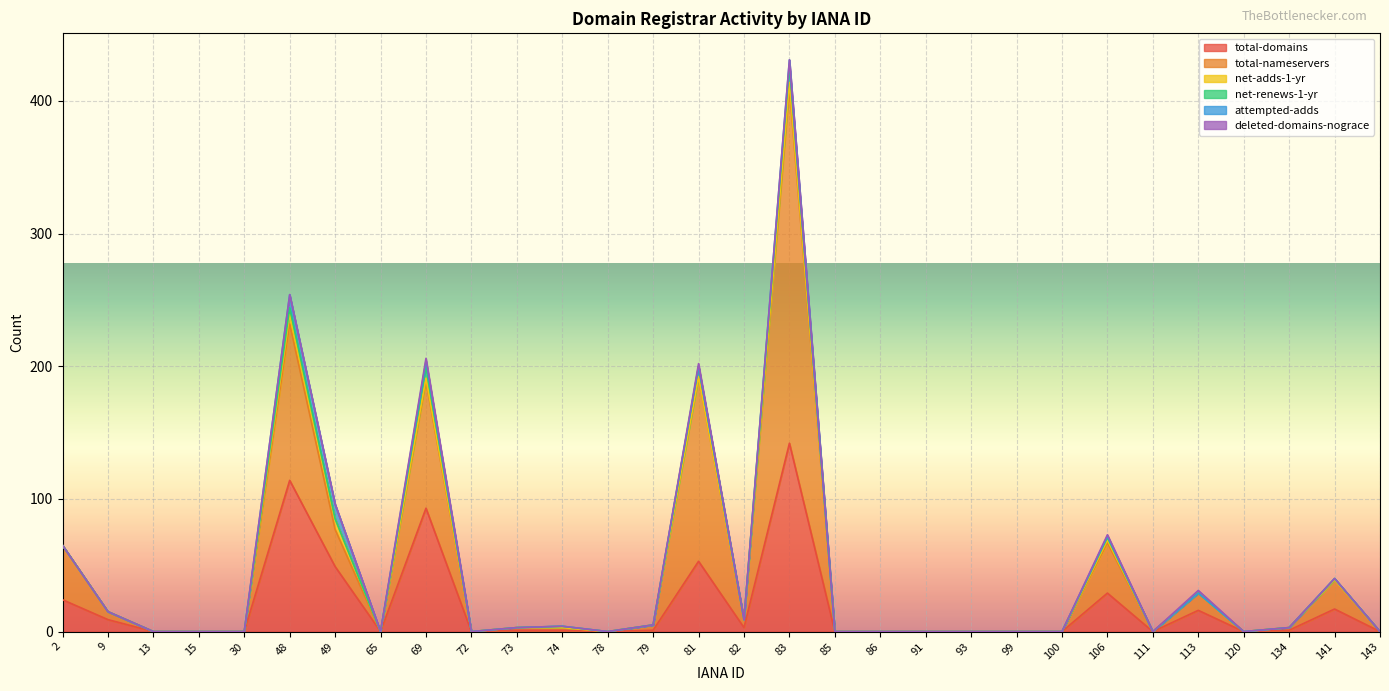

What is the maximum value shown in the chart?

268